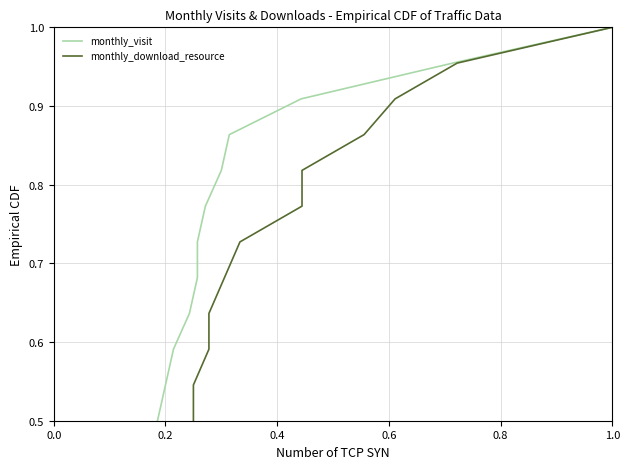

True or false: monthly_visit and monthly_download_resource cross at least once.

False